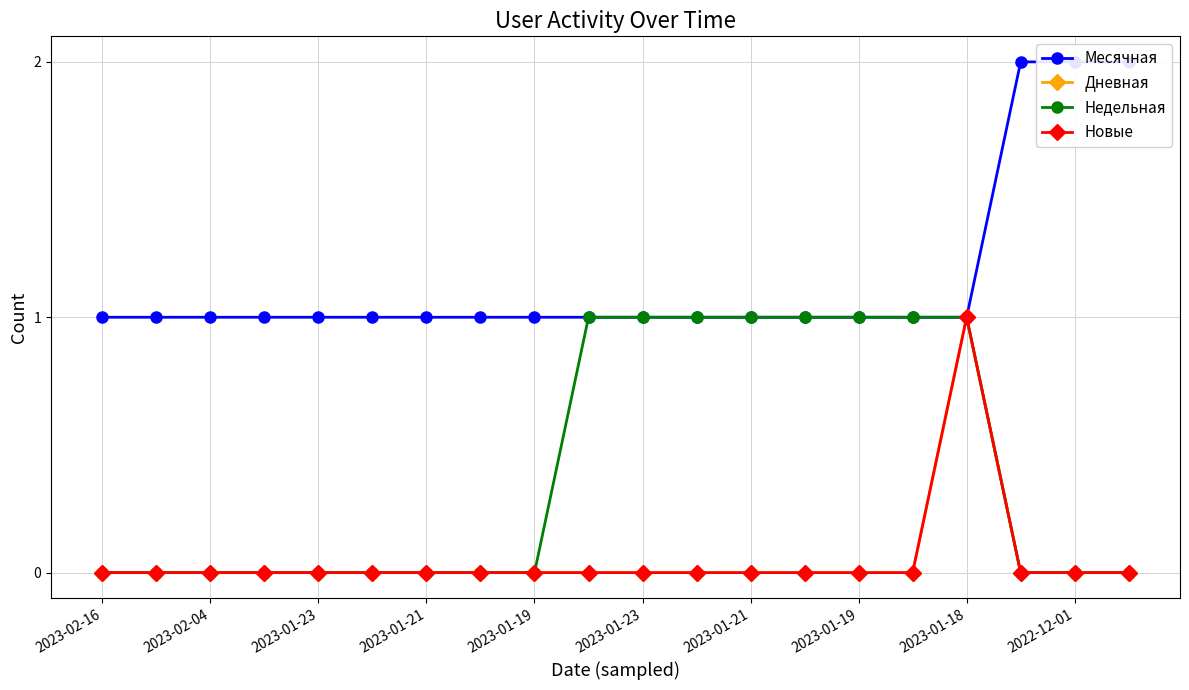

Which category has the lowest value in the Новые series?

2023-02-16